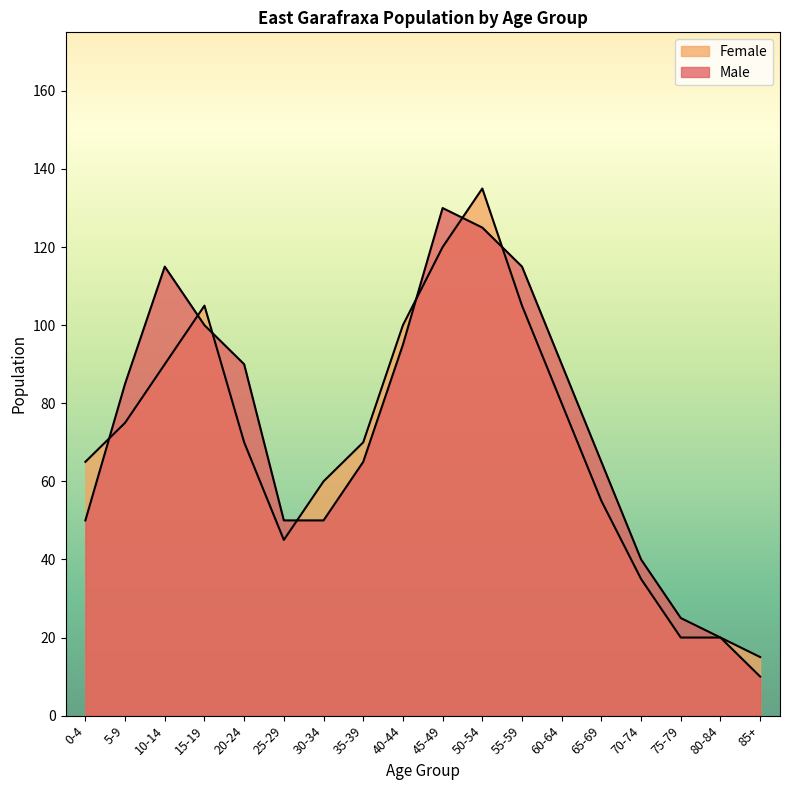

What is the difference between the maximum and minimum values in the Male series?

120